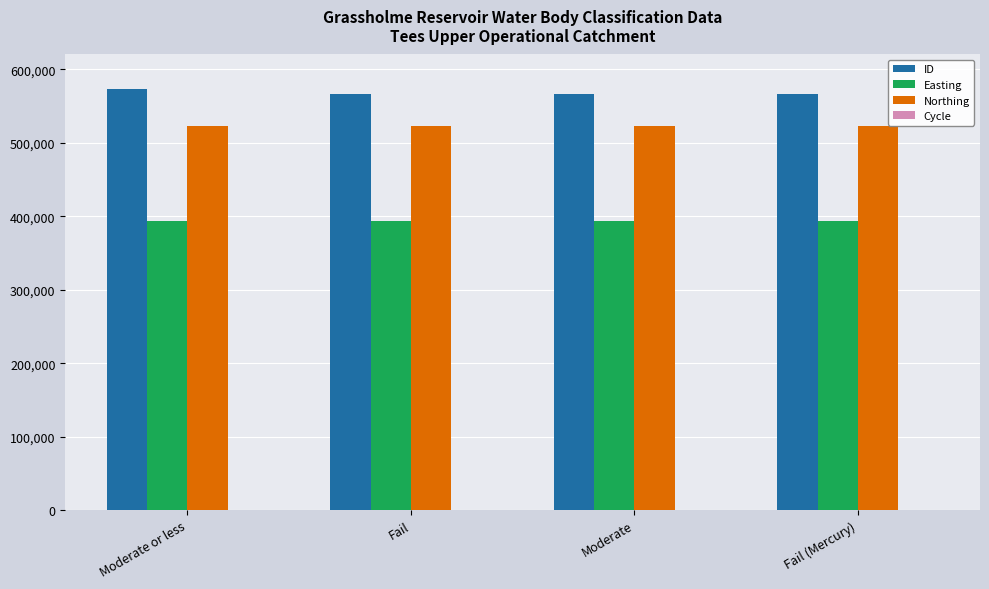

Which series has the largest total across all categories?

ID